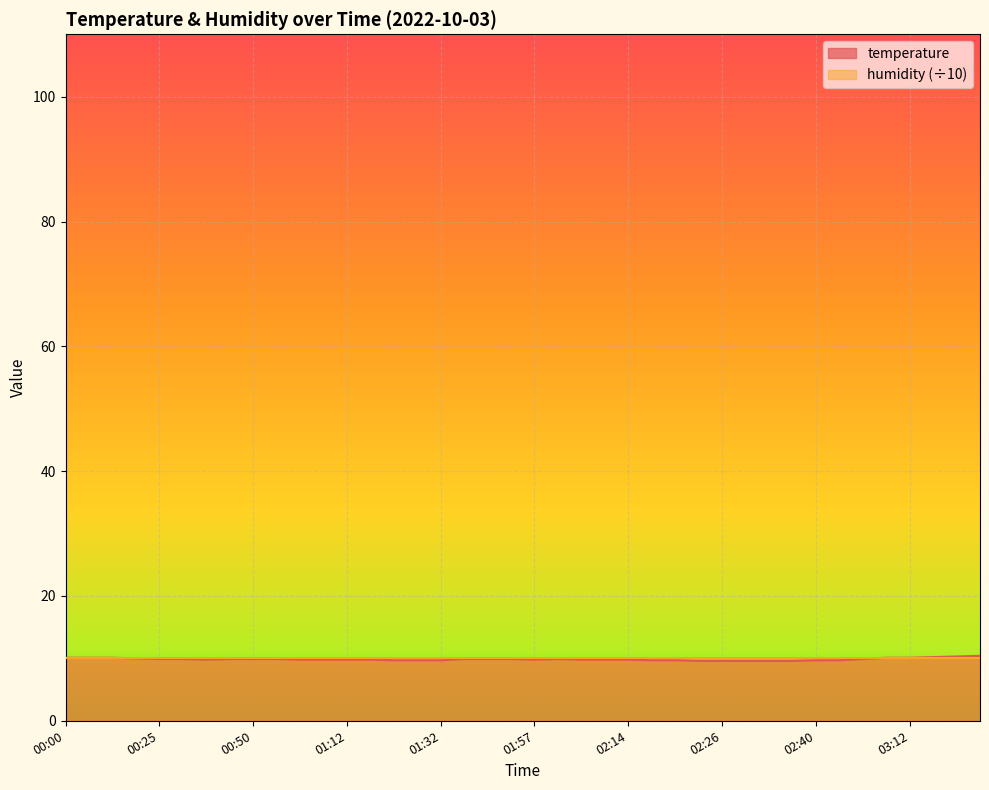

How many lines are shown in the chart?

2